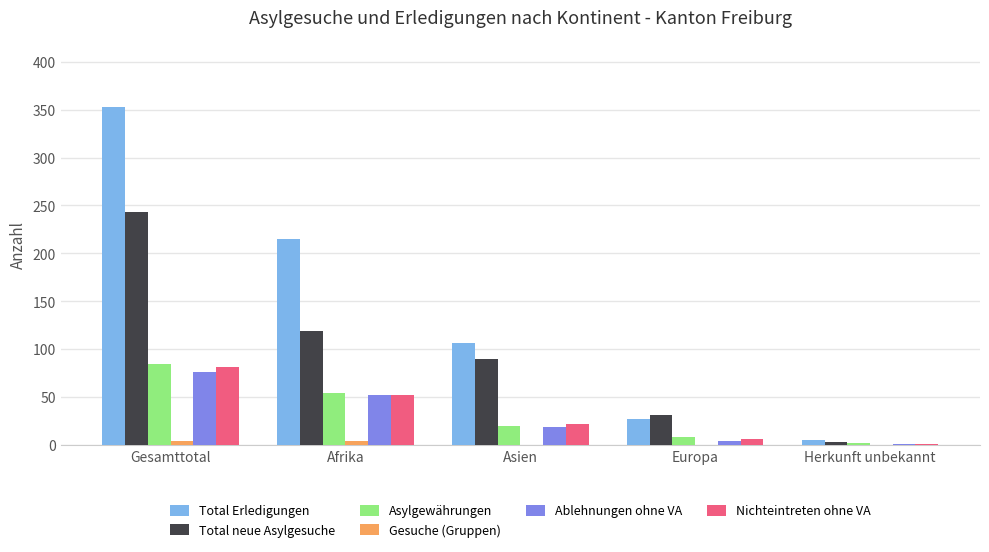

Is it true that Total Erledigungen equals 27 at Europa?

True